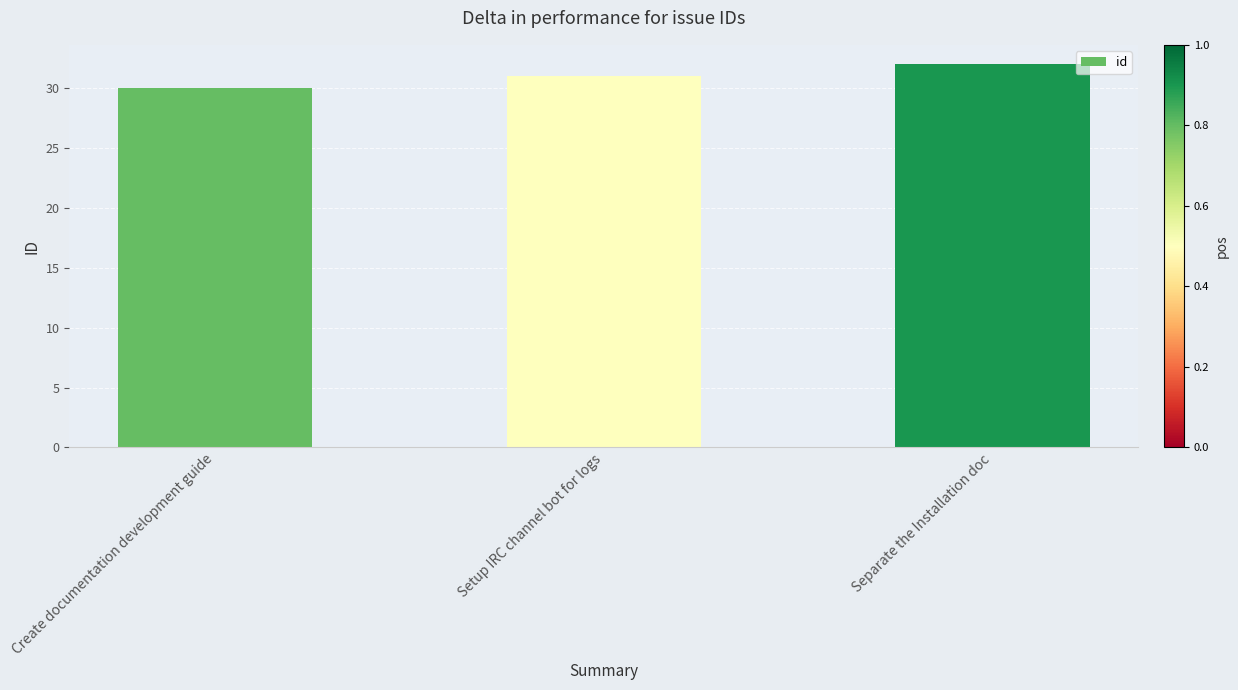

Which has a higher value, Setup IRC channel bot for logs or Create documentation development guide?

Setup IRC channel bot for logs